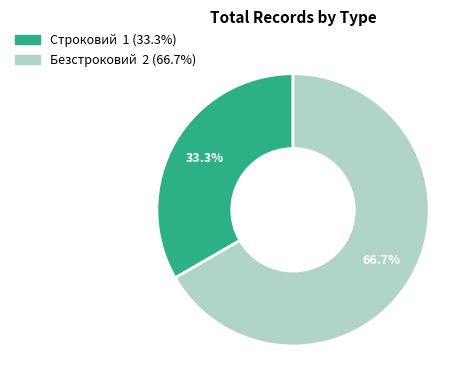

To the nearest percent, what is the combined percentage of Строковий and Безстроковий?

100%